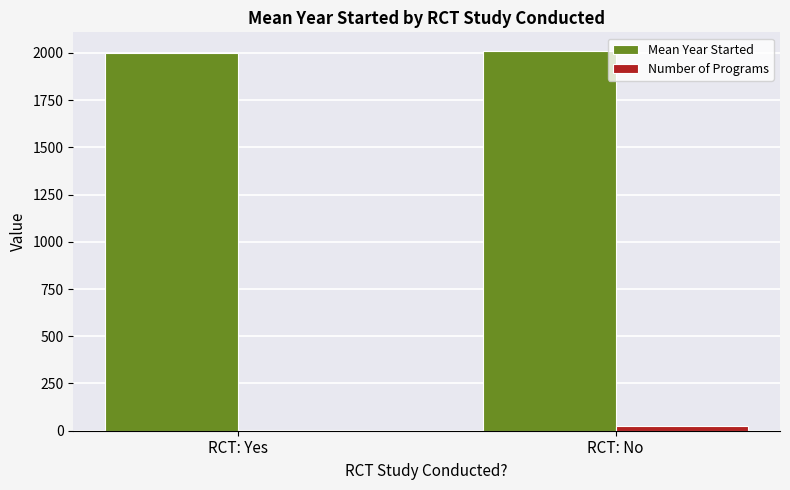

What is the sum of all Number of Programs values?

32.0